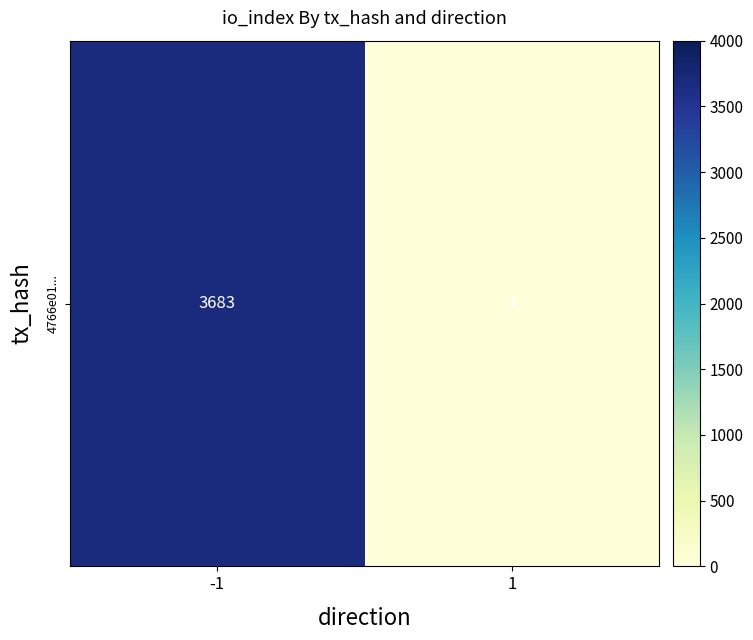

What is the difference between the maximum and minimum values?

3679